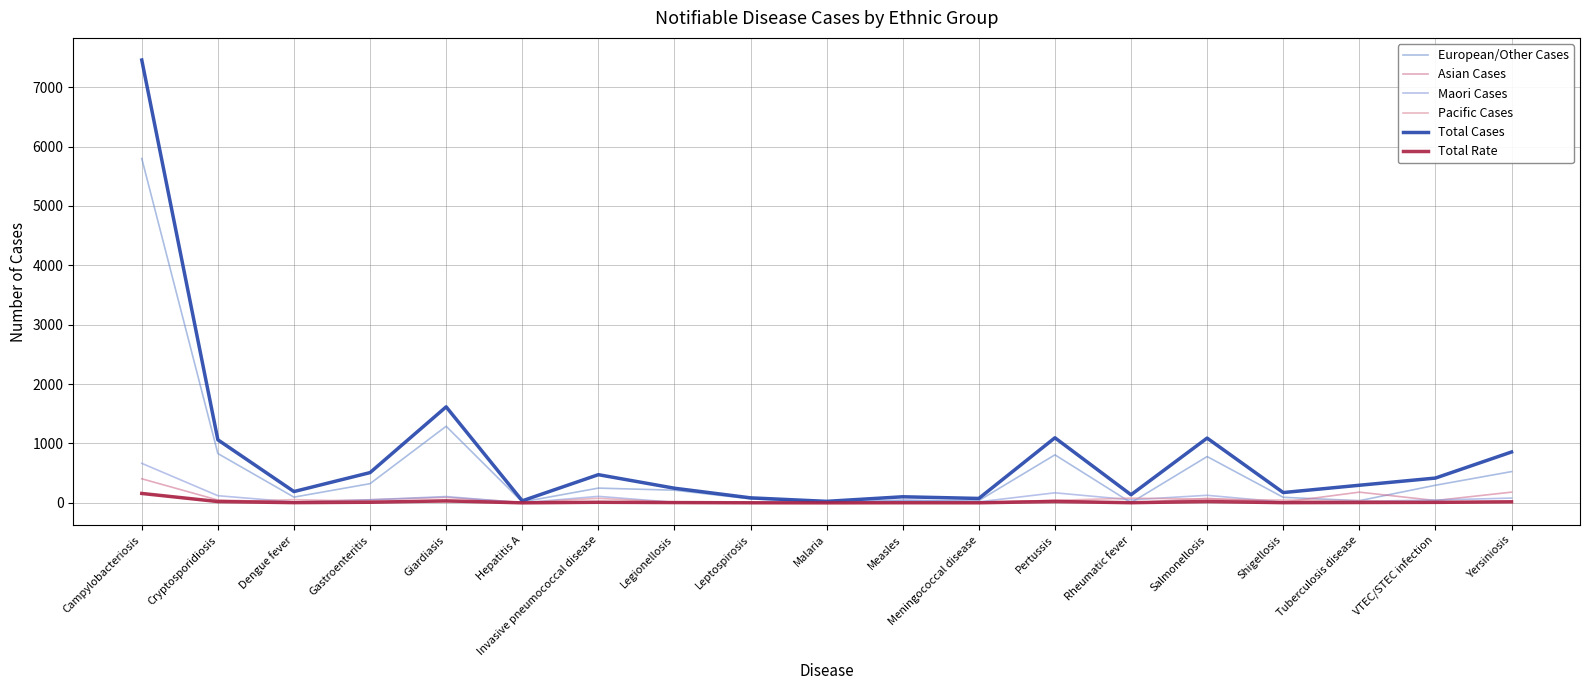

Where is Total Cases nearest to the value 3741?

Giardiasis